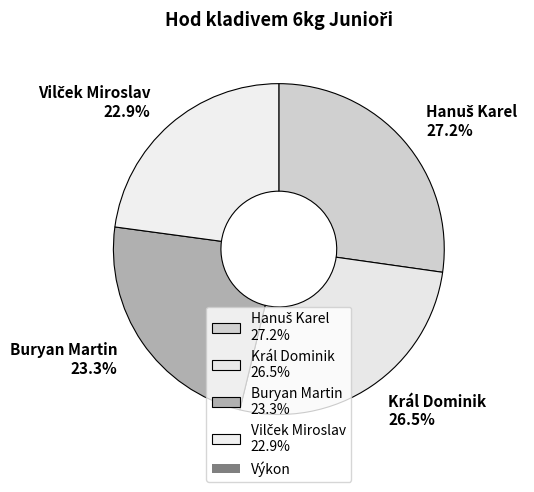

Is there any slice that represents more than half of the pie?

No